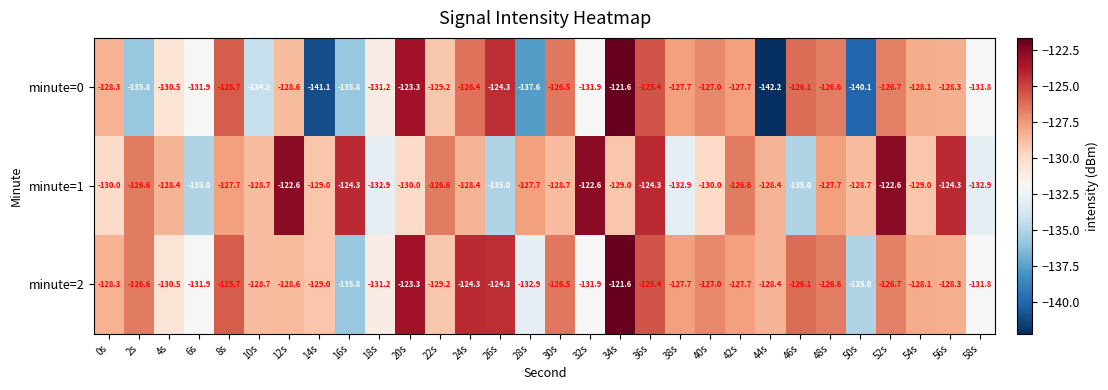

Is it true that minute=1 equals -128.7 at 10s?

True